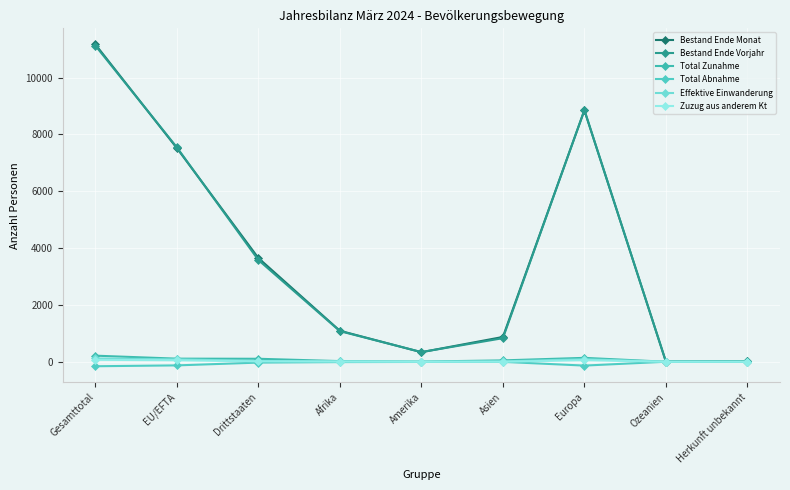

Which series has the widest spread of values?

Bestand Ende Monat